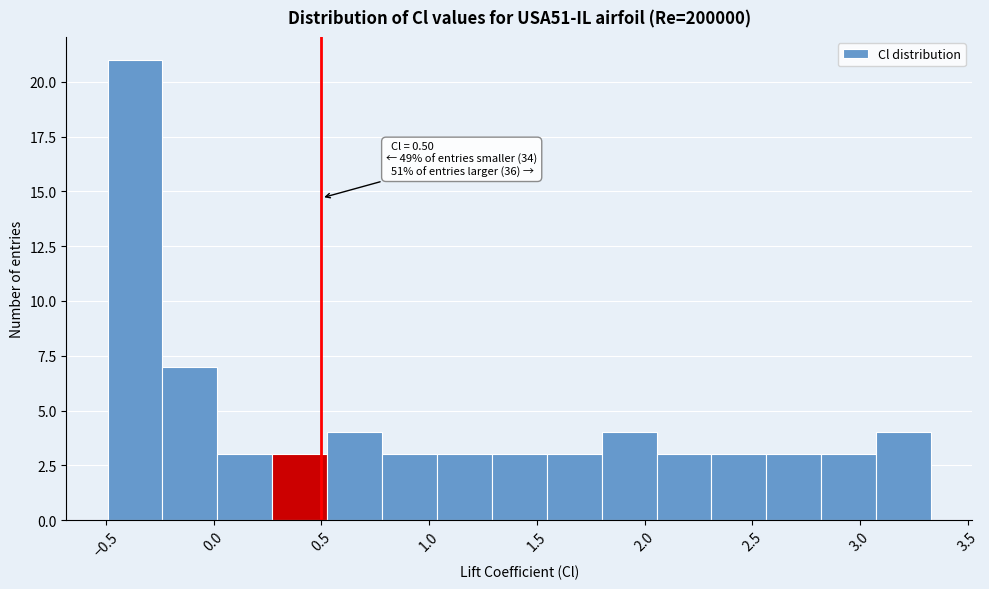

Over which range of the x-axis is the bar tallest?

-0.50 to -0.25